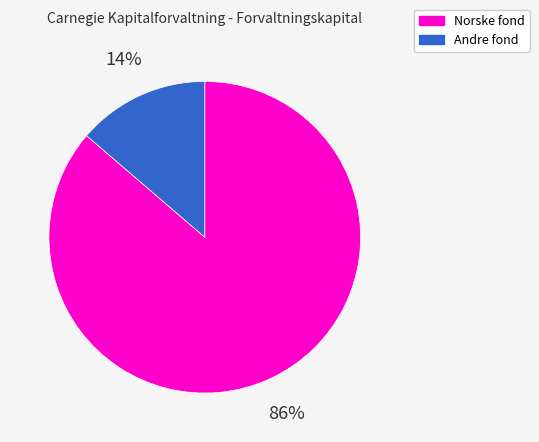

Does any single category account for the majority?

Yes